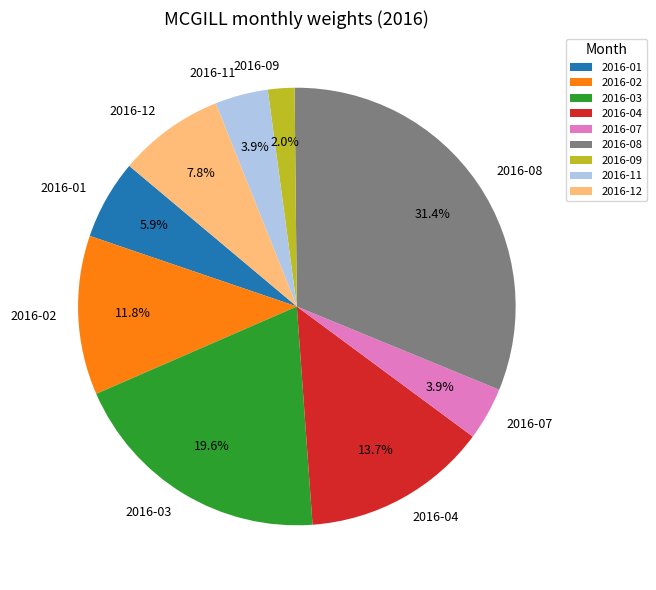

What percentage is the 2016-12 slice, to the nearest percent?

8%